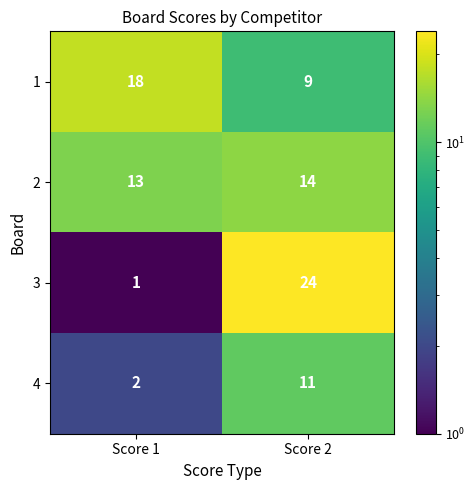

What is the maximum value for 3?

24